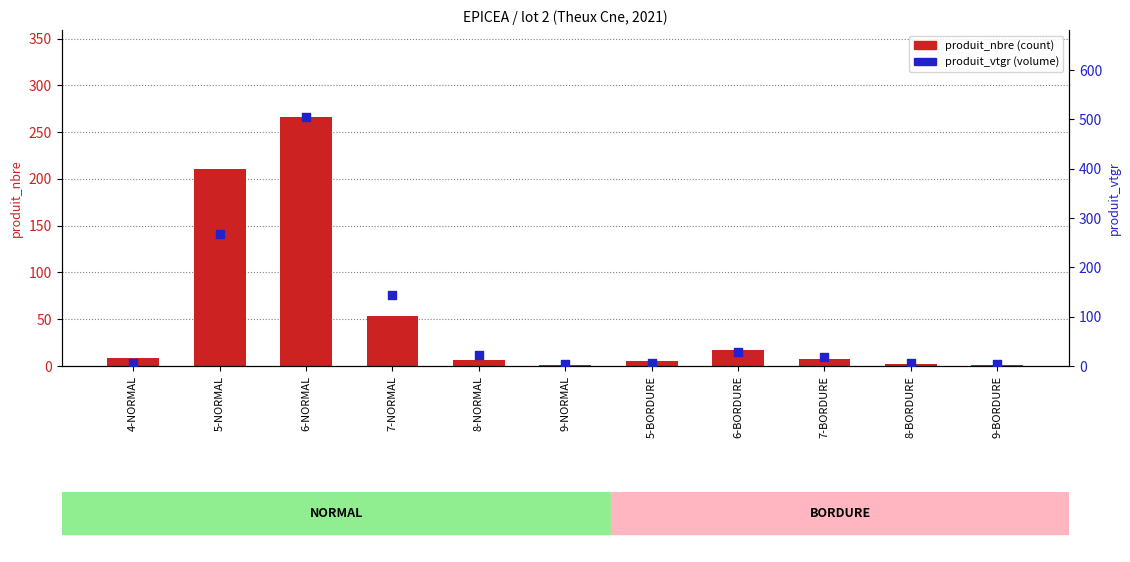

Which series has the widest spread of Y values?

produit_vtgr